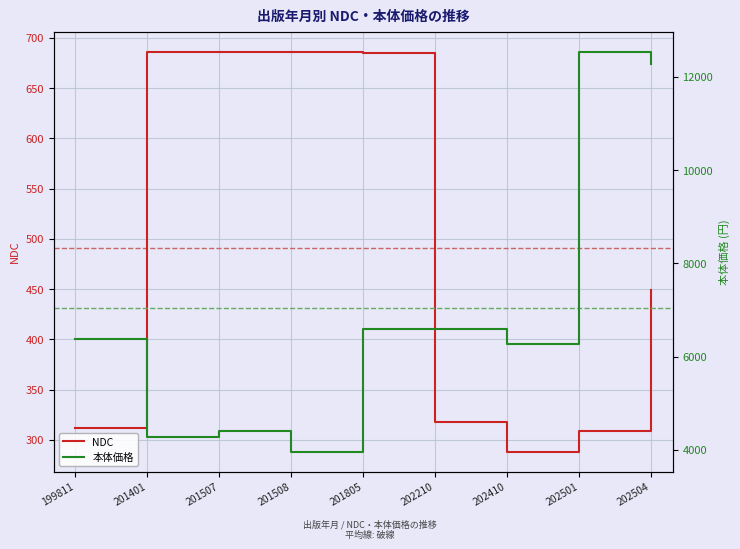

What is the value of the NDC point at the 4th from the left?

686.2